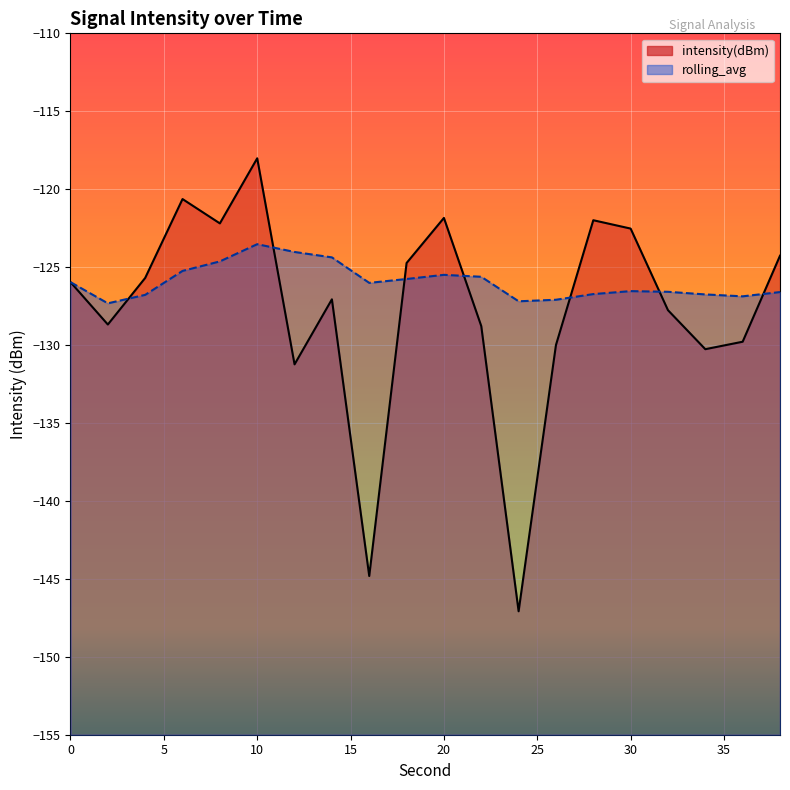

What is the sum of the intensity(dBm) values at 2 and 26?

-258.7